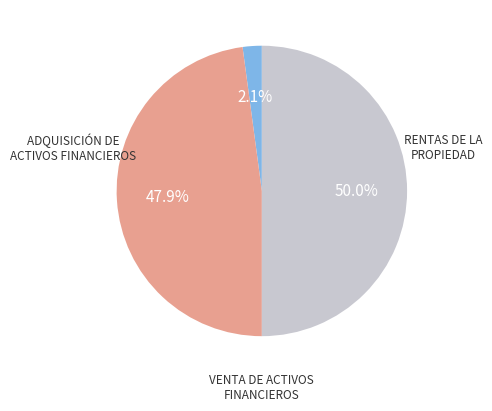

Is there a majority slice in this chart?

Yes